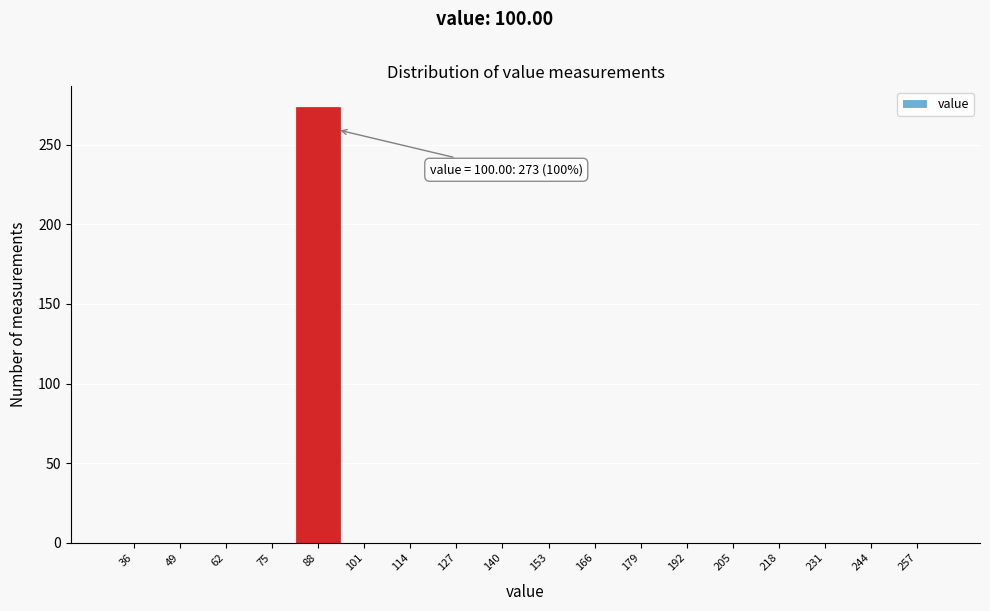

Reading left to right, extract all data points from this chart.

36=0	49=0	62=0	75=0	88=273	101=0	114=0	127=0	140=0	153=0	166=0	179=0	192=0	205=0	218=0	231=0	244=0	257=0